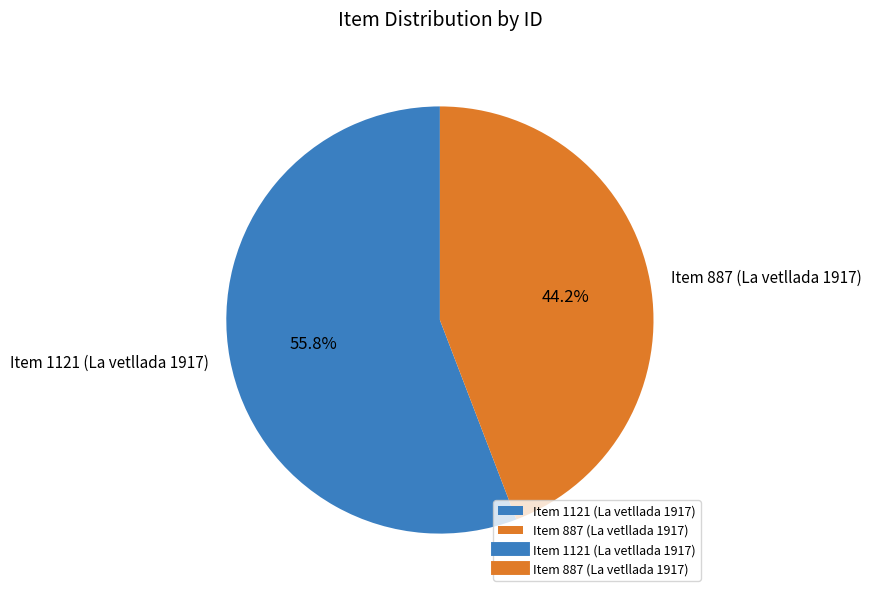

Which slice is the largest?

Item 1121 (La vetllada 1917)